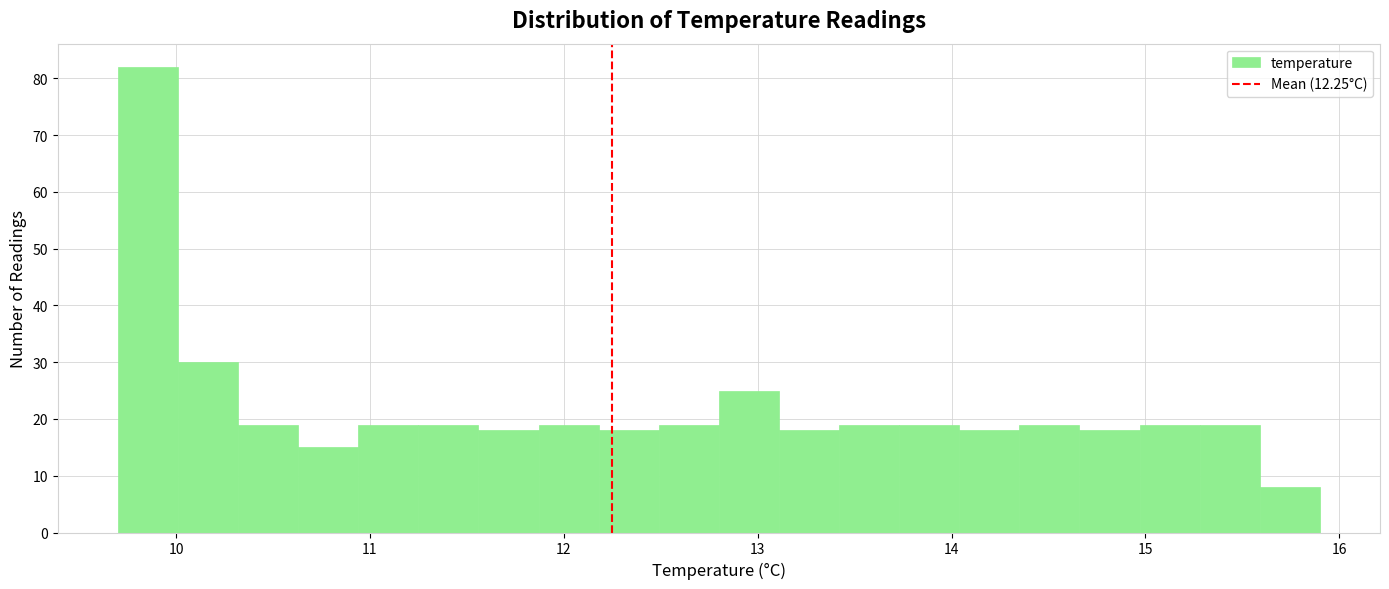

Around what value on the x-axis is the tallest bar? Give the approximate position of its centre, as read against the axis.

9.9